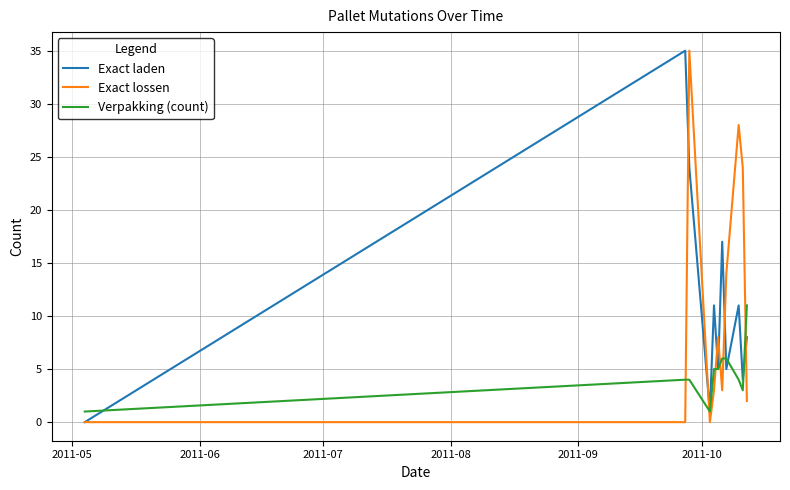

Which series ends up on top after the final intersection of Verpakking (count) and Exact lossen?

Verpakking (count)